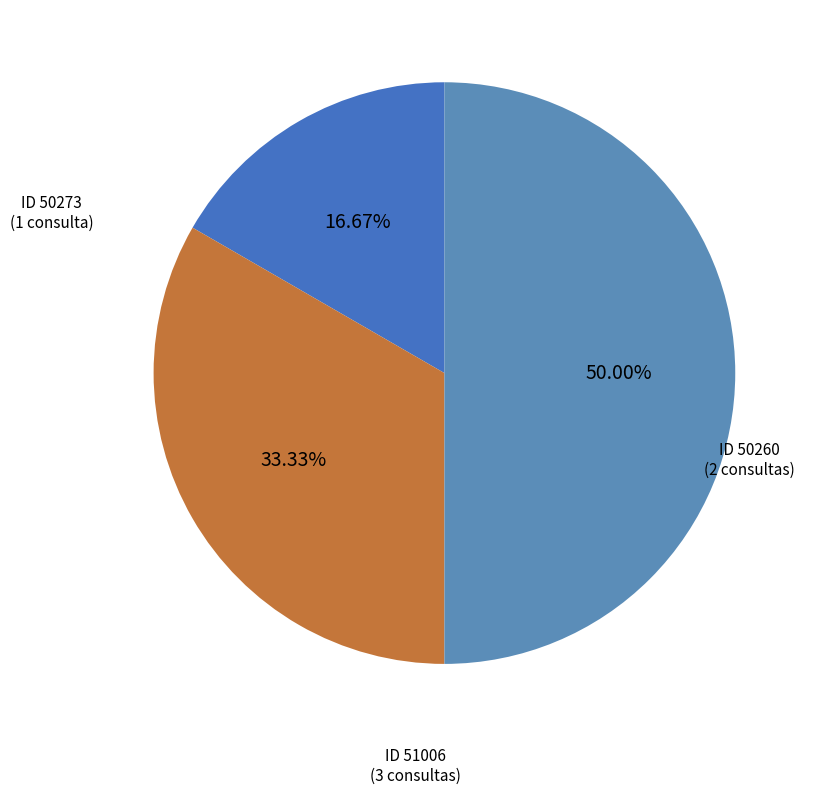

To the nearest percent, what is the difference between the largest and smallest slice percentages?

33%